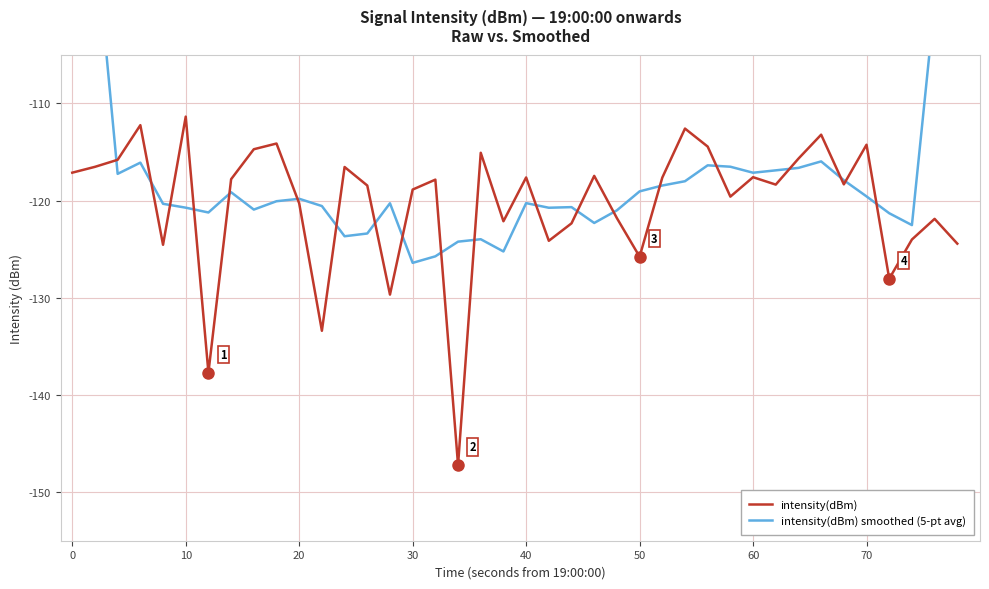

Reading left to right, extract all data points from this chart.

intensity(dBm): -117.1	-116.5	-115.8	-112.2	-124.6	-111.4	-137.7	-117.8	-114.7	-114.1	-120.3	-133.4	-116.6	-118.5	-129.7	-118.9	-117.9	-147.2	-115.1	-122.1	-117.6	-124.1	-122.3	-117.5	-121.8	-125.8	-117.6	-112.6	-114.5	-119.6	-117.6	-118.4	-115.7	-113.2	-118.3	-114.3	-128.0	-124.0	-121.9	-124.4
intensity(dBm) smoothed (5-pt avg): -69.9	-92.3	-117.3	-116.1	-120.3	-120.7	-121.2	-119.1	-120.9	-120.1	-119.8	-120.6	-123.7	-123.4	-120.3	-126.4	-125.7	-124.2	-124.0	-125.2	-120.3	-120.7	-120.7	-122.3	-121.0	-119.1	-118.5	-118.0	-116.4	-116.5	-117.1	-116.9	-116.6	-116.0	-117.9	-119.6	-121.3	-122.5	-99.7	-74.1